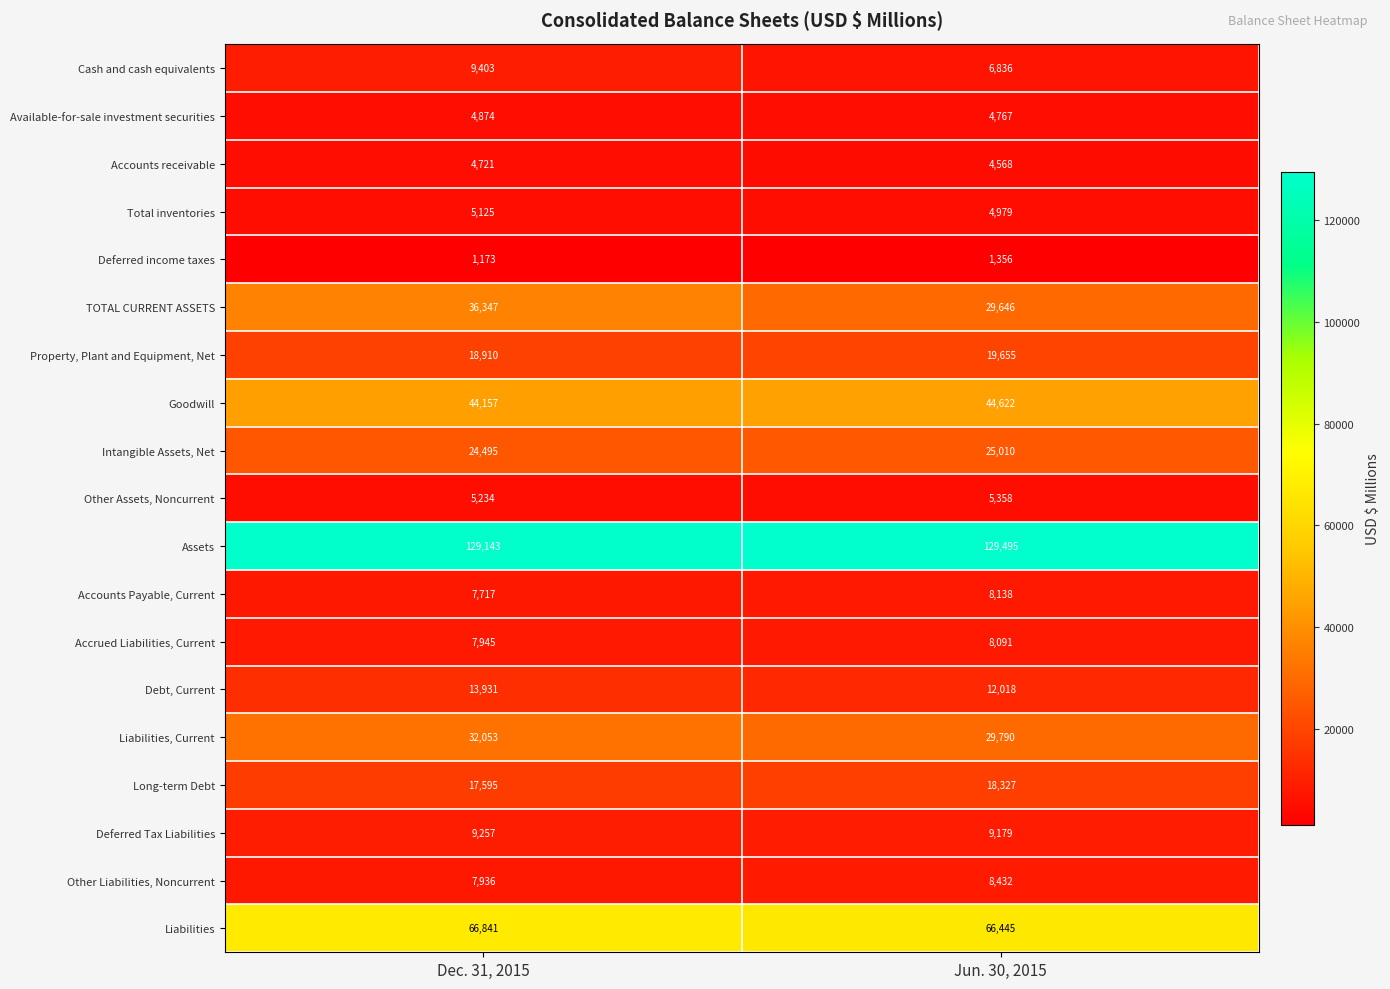

Which category has the highest value across all series?

Jun. 30, 2015